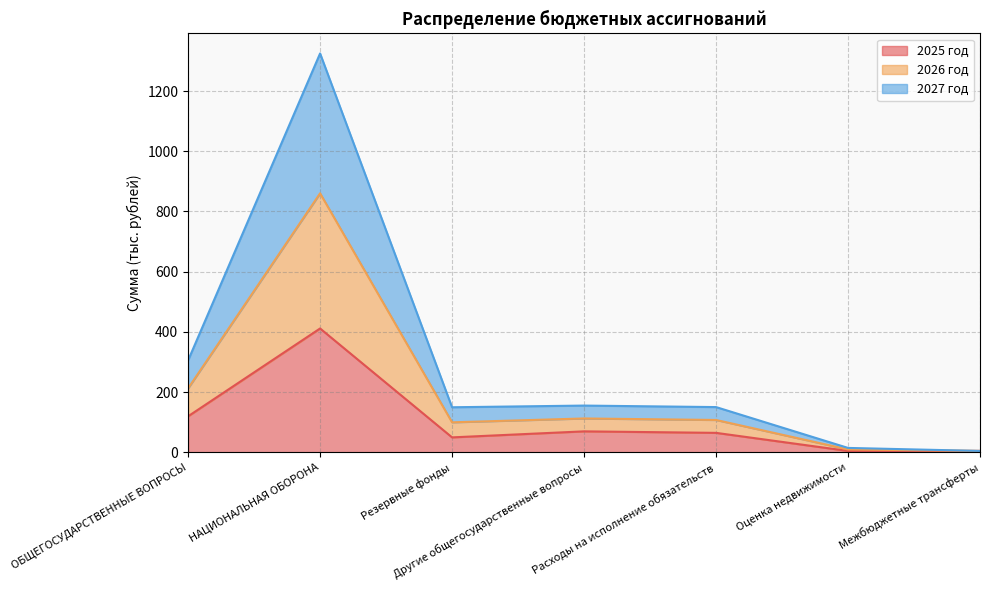

How many series are shown in this chart?

3